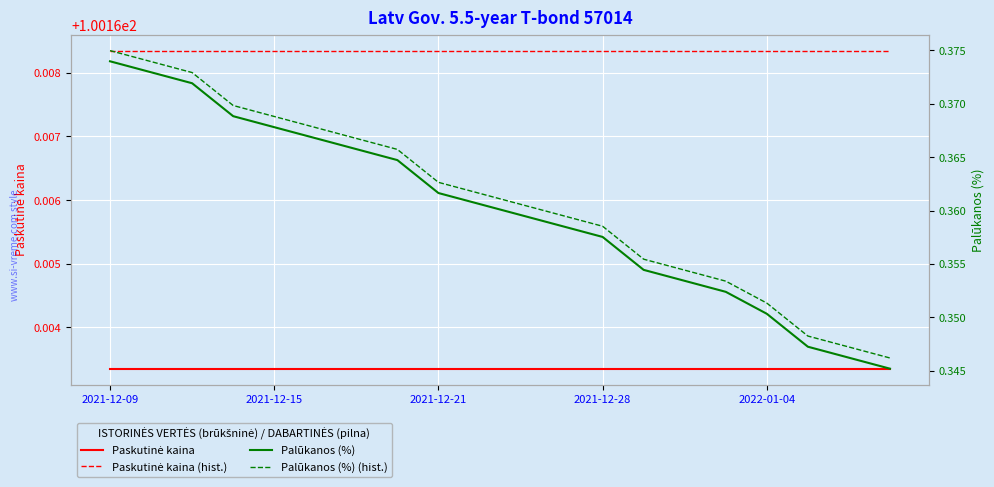

What is the maximum value shown in the chart?

100.2